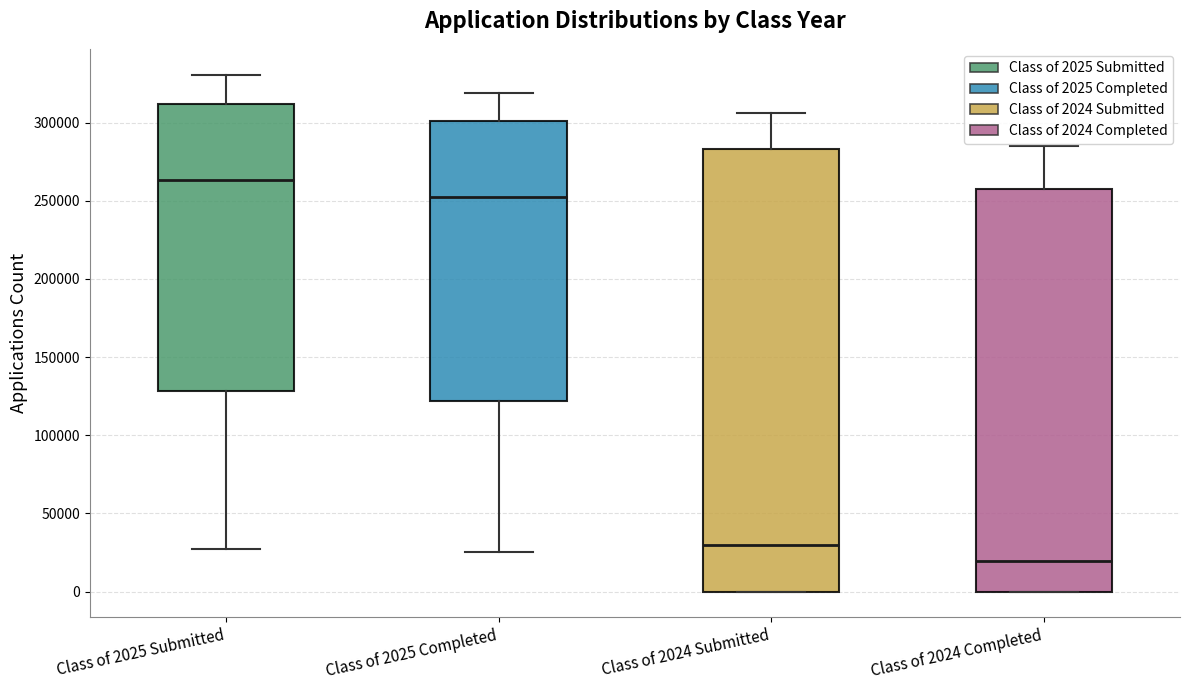

Reading left to right, read every box against the y-axis: the position of its median line, the range the box covers, and the ends of its whiskers. The values are not printed on the chart, so give them approximately, as read against the axis.

Class of 2025 Submitted: median 265000, box 130000 to 310000, whiskers 25000 to 330000
Class of 2025 Completed: median 255000, box 120000 to 300000, whiskers 25000 to 320000
Class of 2024 Submitted: median 30000, box 0 to 285000, whiskers 0 to 305000
Class of 2024 Completed: median 20000, box 0 to 260000, whiskers 0 to 285000